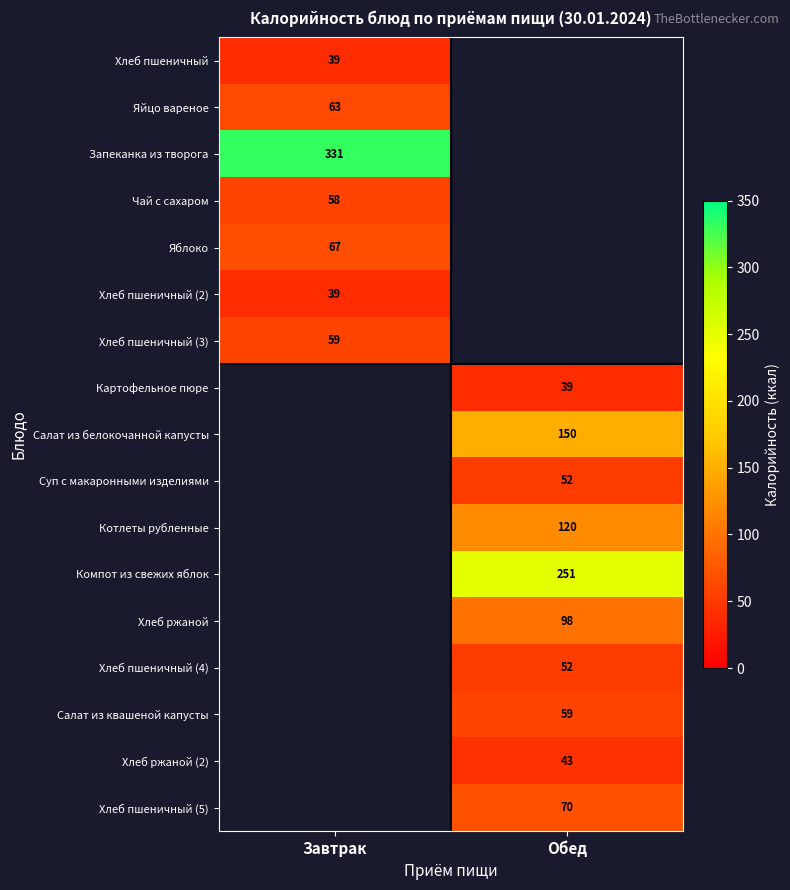

True or false: Хлеб пшеничный (4) has a value of 52 at Обед.

True